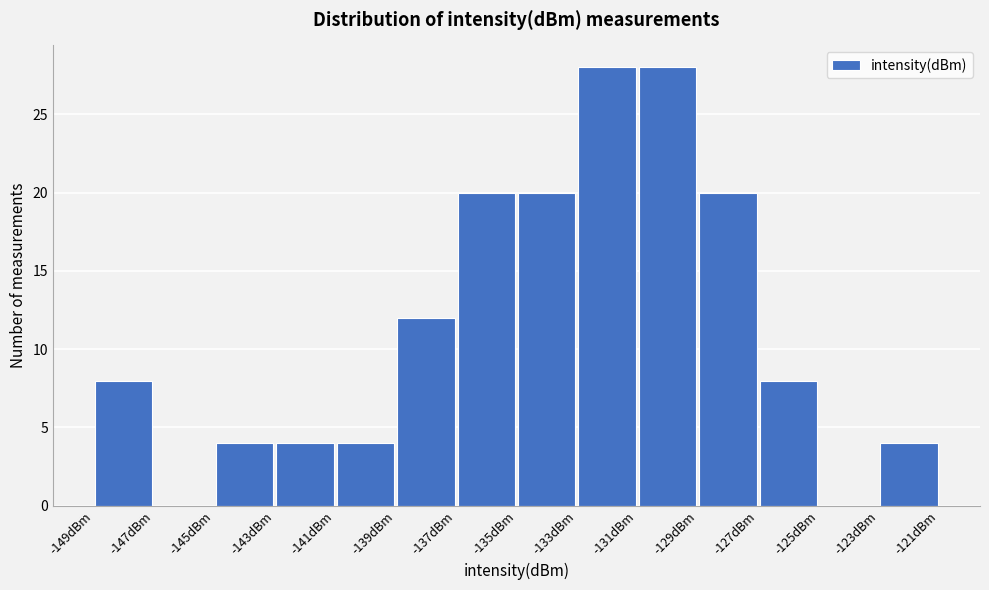

What is the height of the bar covering -127 to -125 on the x-axis? The values are not printed on the chart, so give them approximately, as read against the axis.

8